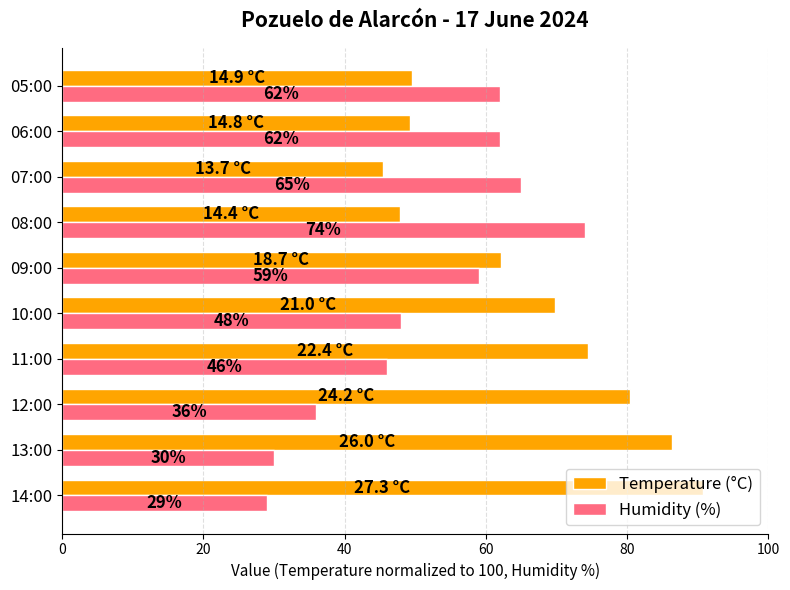

What is the sum of all Temperature (°C) values?

655.8